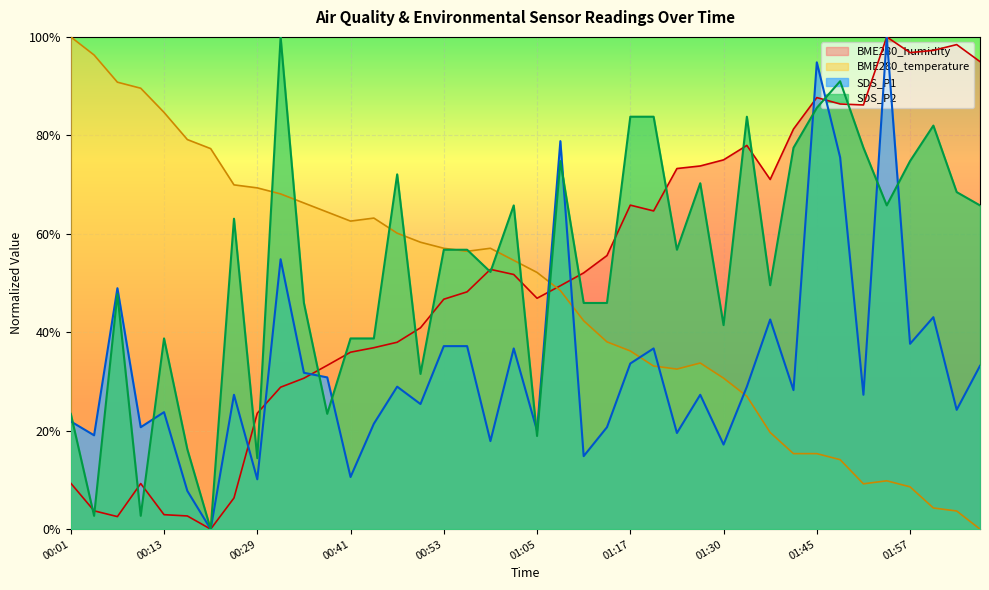

The value of SDS_P2 at 01:36 is 49.5. True or false?

True